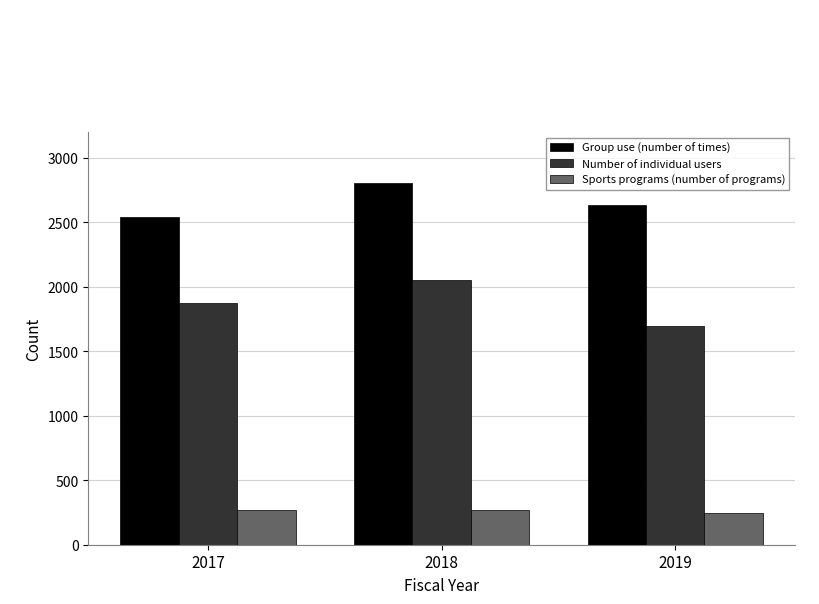

What are all the series names shown in the legend?

Group use (number of times), Number of individual users, Sports programs (number of programs)